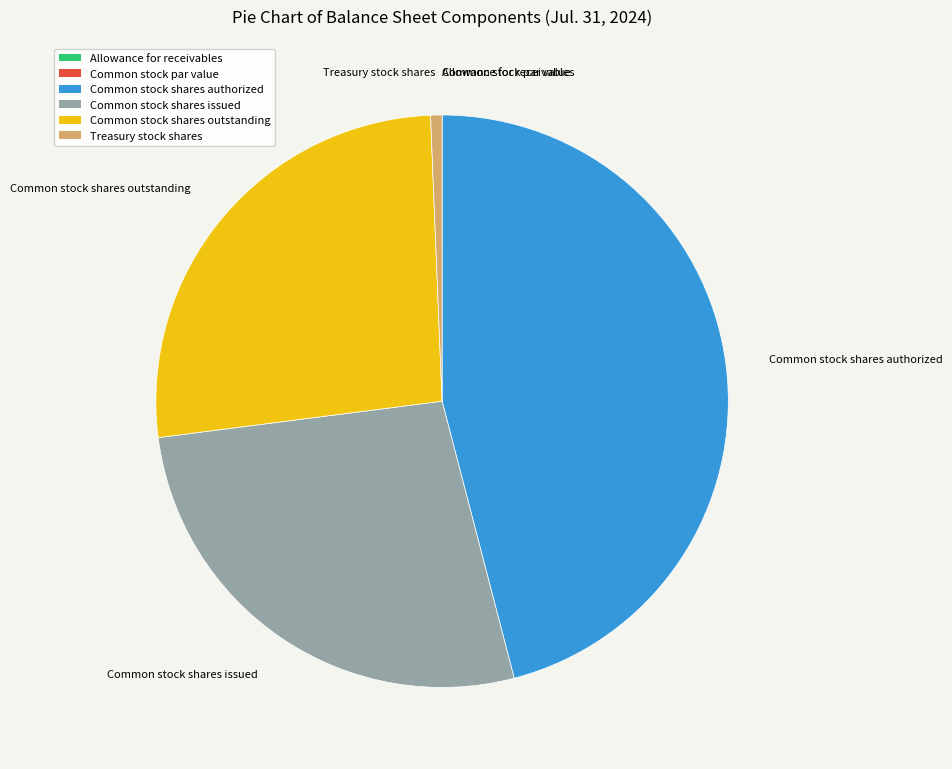

Which slice is the largest?

Common stock shares authorized